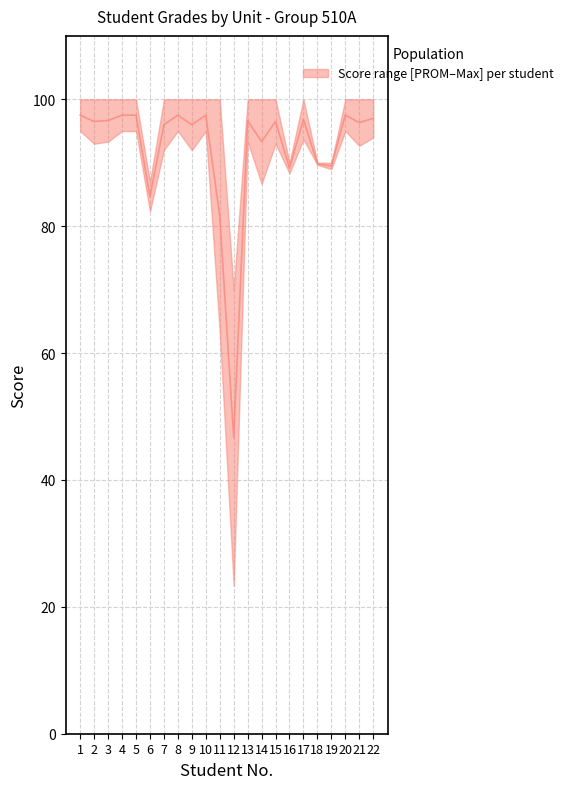

Reading right to left, list all the values displayed in this chart.

22=97.0	21=96.3	20=97.5	19=89.5	18=89.8	17=96.8	16=89.2	15=96.5	14=93.3	13=96.7	12=46.7	11=81.7	10=97.5	9=96.0	8=97.5	7=96.0	6=84.7	5=97.5	4=97.5	3=96.7	2=96.5	1=97.5